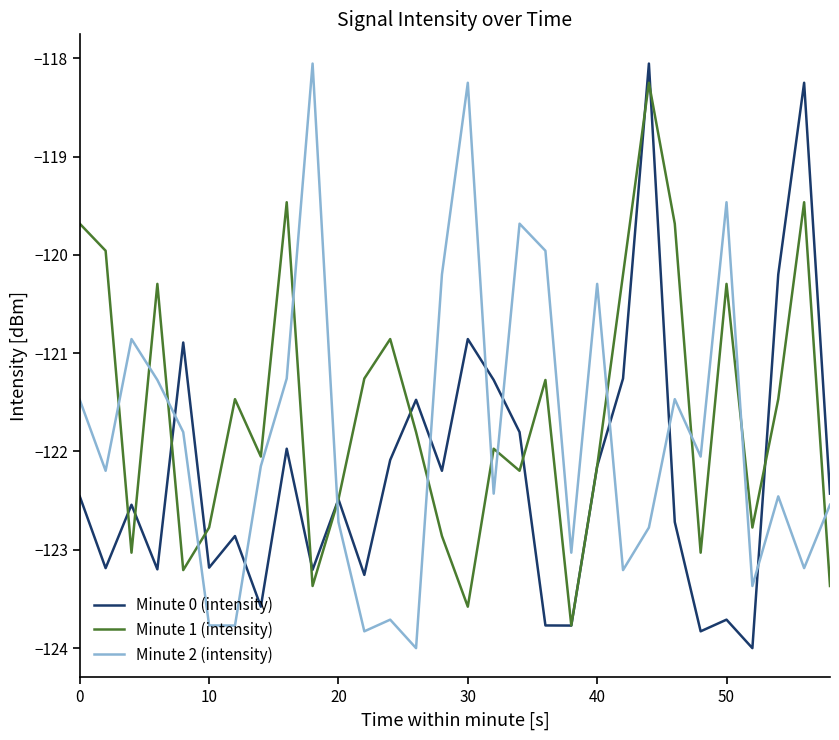

What is the minimum value for Minute 1 (intensity)?

-123.8